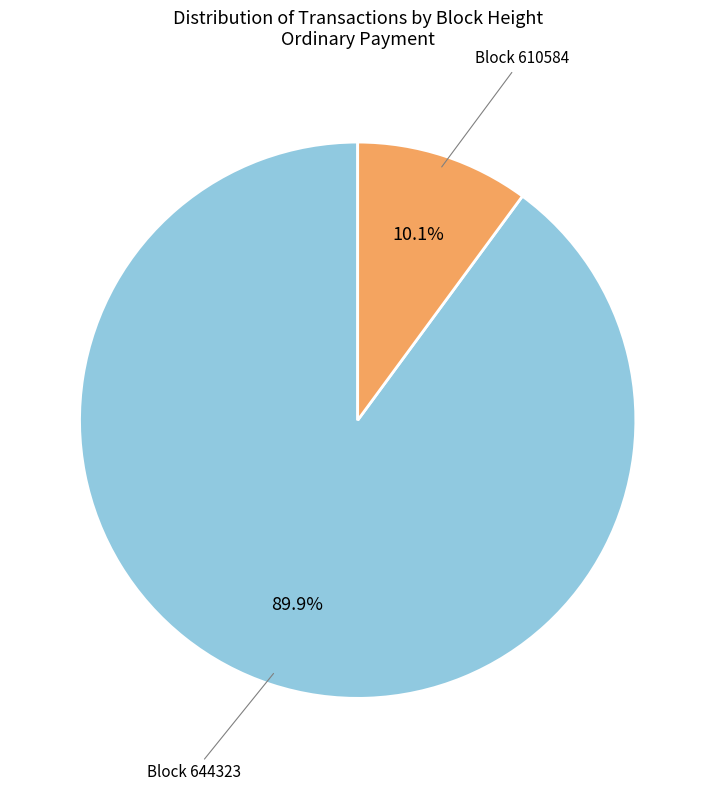

Does any single category account for the majority?

Yes